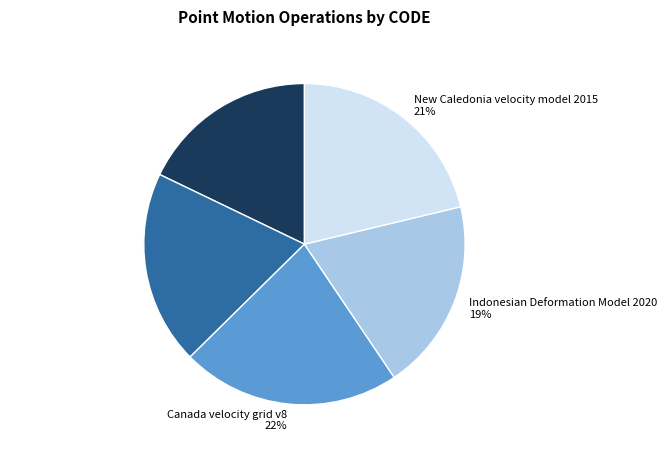

Which has a higher value, New Caledonia velocity model 2015 21% or Canada velocity grid v8 22%?

Canada velocity grid v8 22%